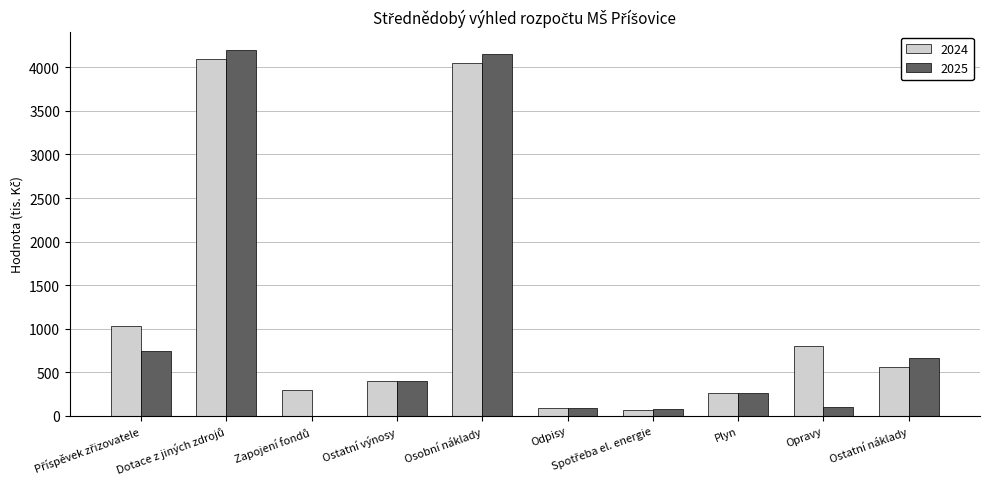

Does the chart contain stacked bars?

No